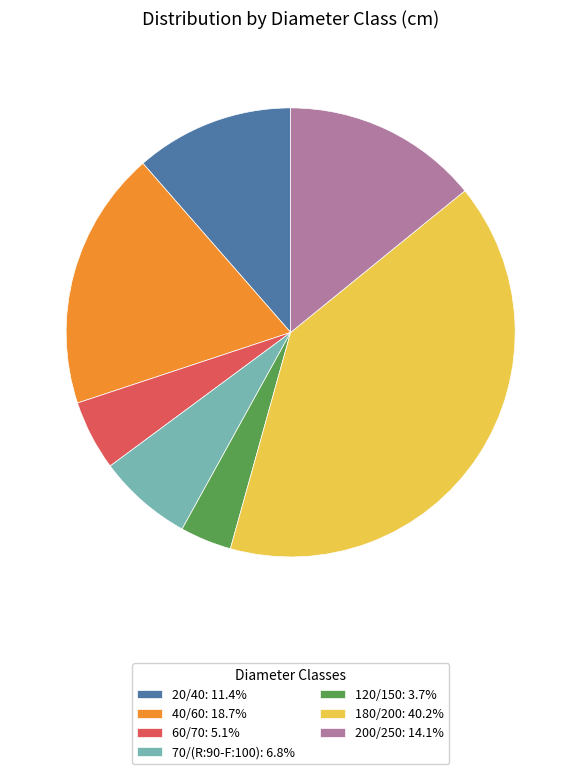

Is the sum of 20/40: 11.4% and 70/(R:90-F:100): 6.8% greater than half?

No